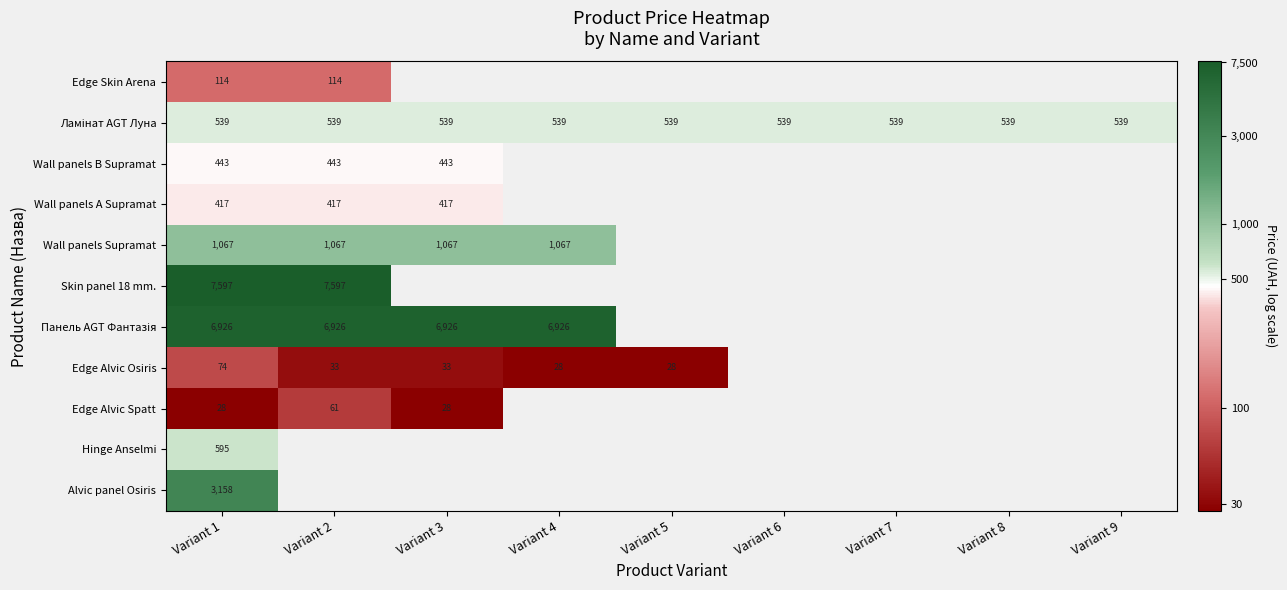

Is the value of Edge Alvic Osiris at Variant 2 greater than the value of Панель AGT Фантазія at Variant 2?

No